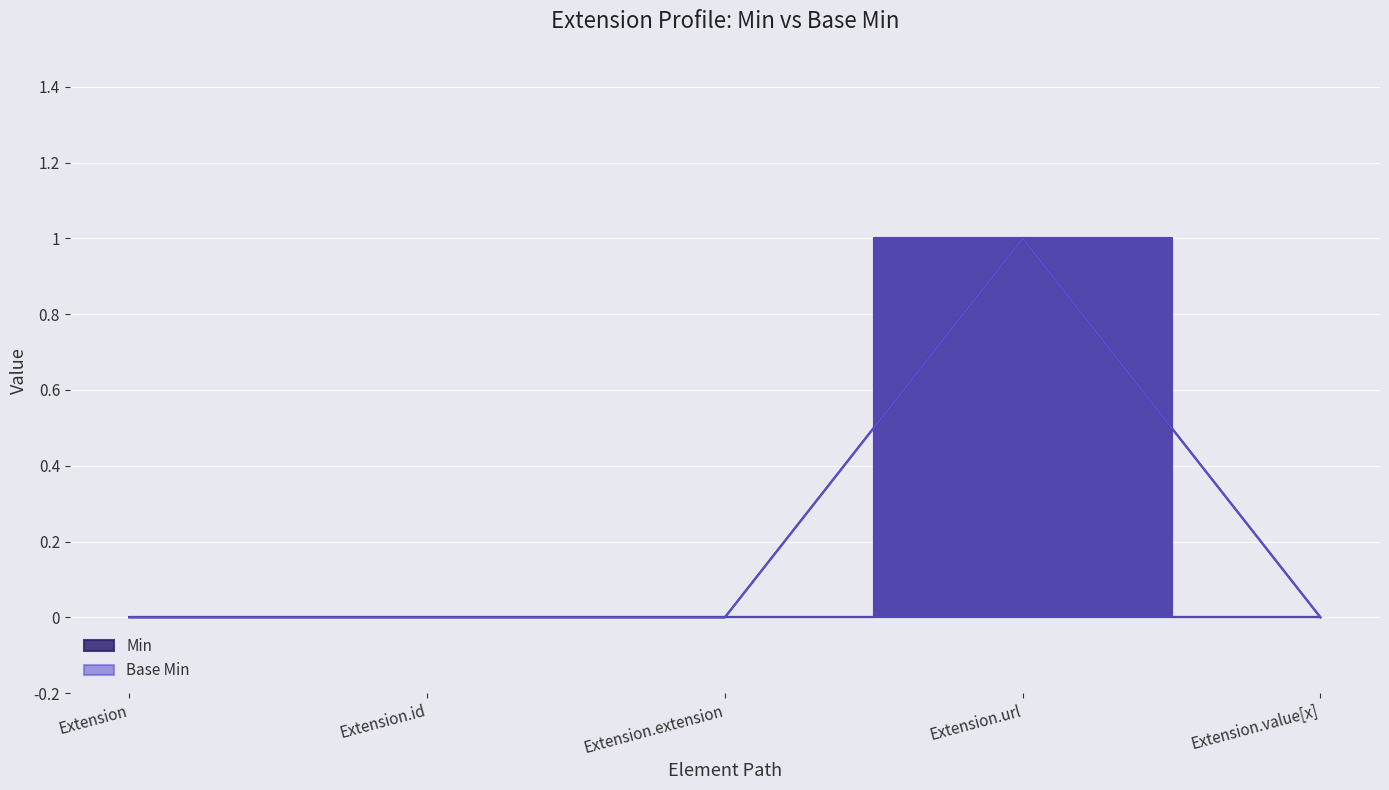

How many data points does each series have?

5